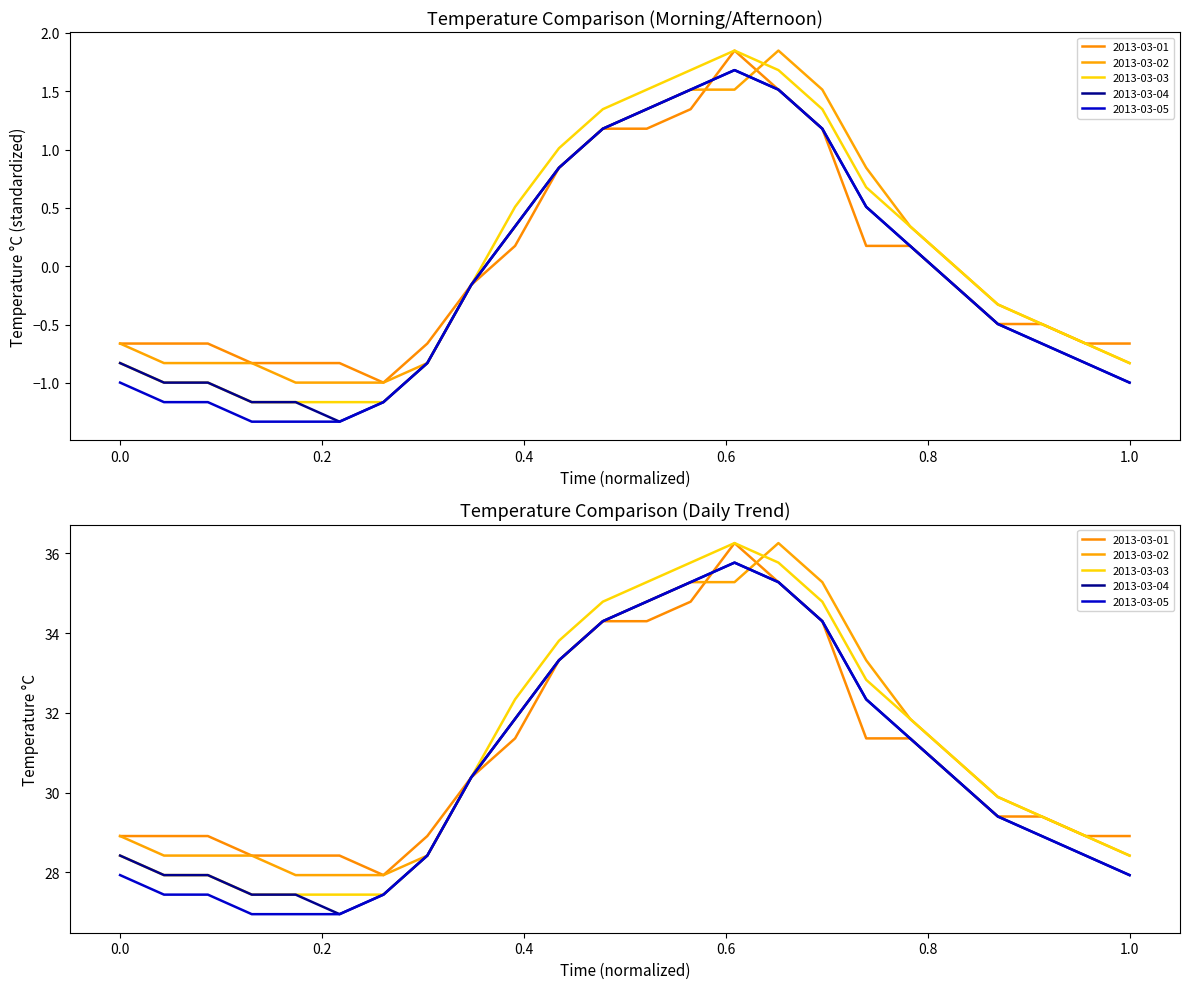

Which series ends up on top after the final intersection of 2013-03-01 and 2013-03-02?

2013-03-02